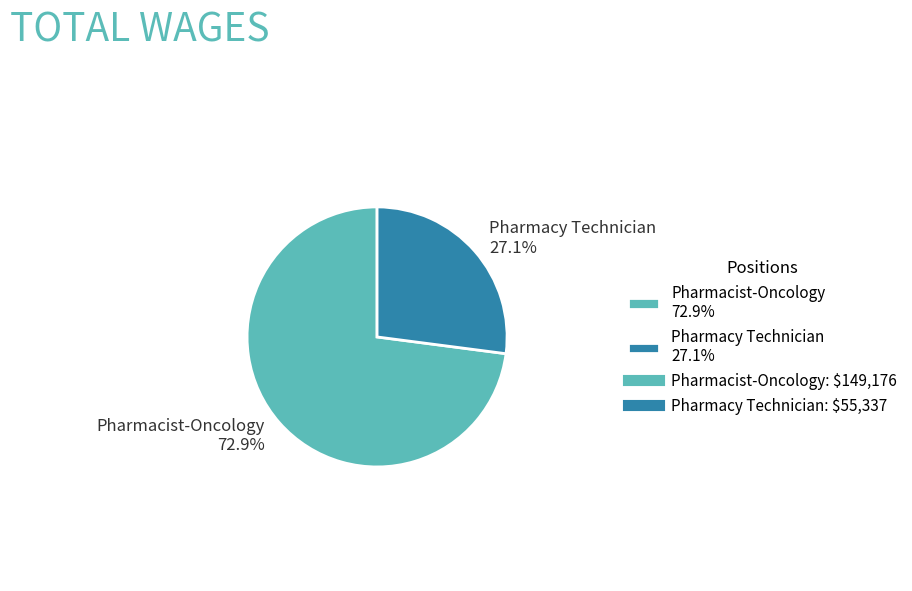

What percentage is the Pharmacist-Oncology slice, to the nearest percent?

73%